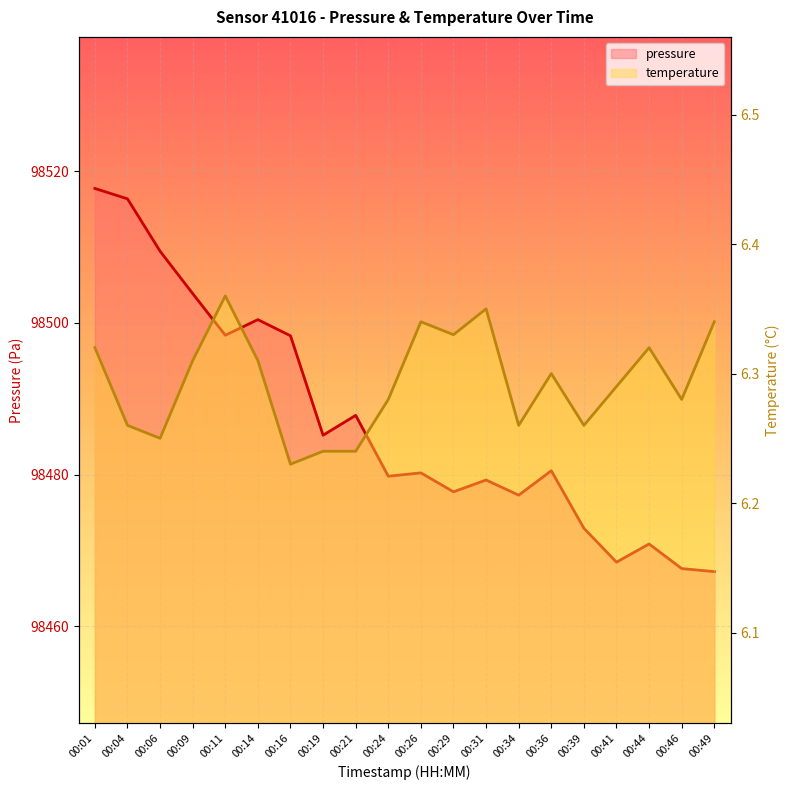

Is it true that temperature equals 3.2 at 00:11?

False